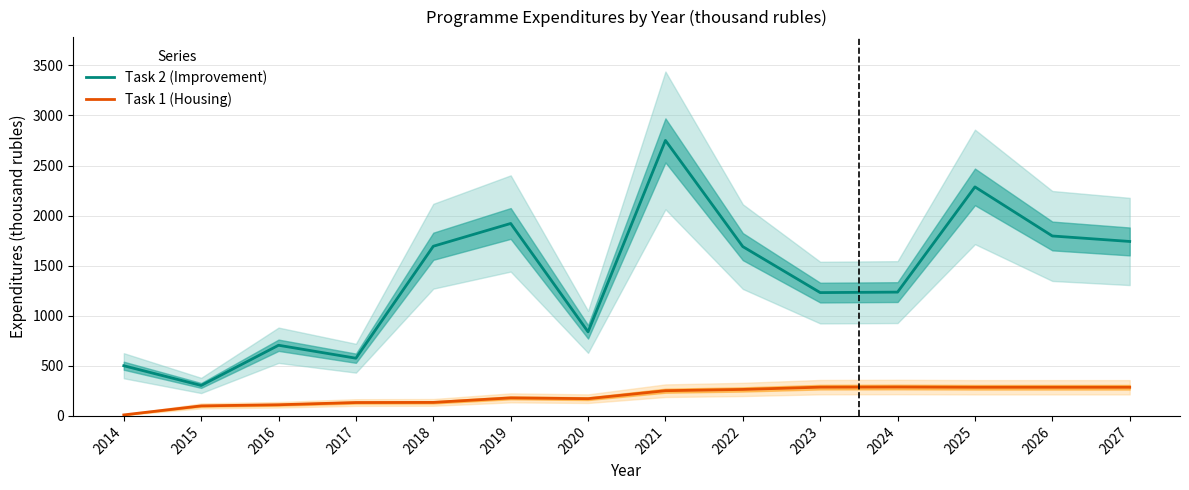

What is the difference between the maximum and minimum values in the Task 1 (Housing) series?

278.4